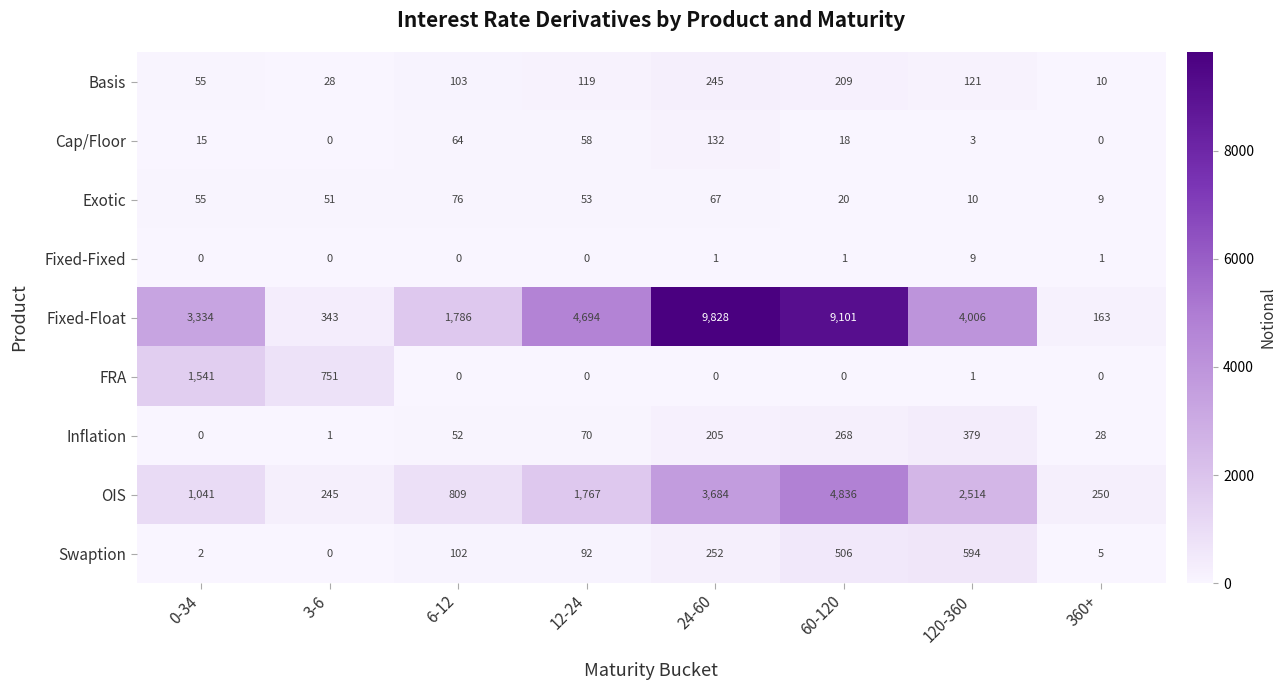

Rank the series by their maximum value, from lowest to highest.

Fixed-Fixed, Exotic, Cap/Floor, Basis, Inflation, Swaption, FRA, OIS, Fixed-Float